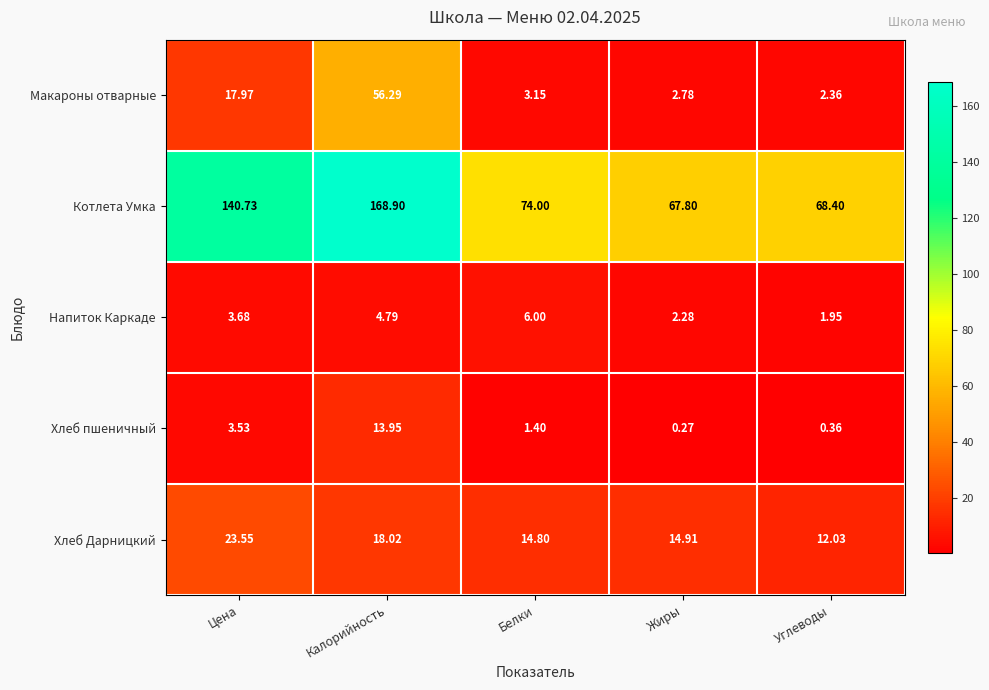

At which label does Котлета Умка first exceed 74?

Цена